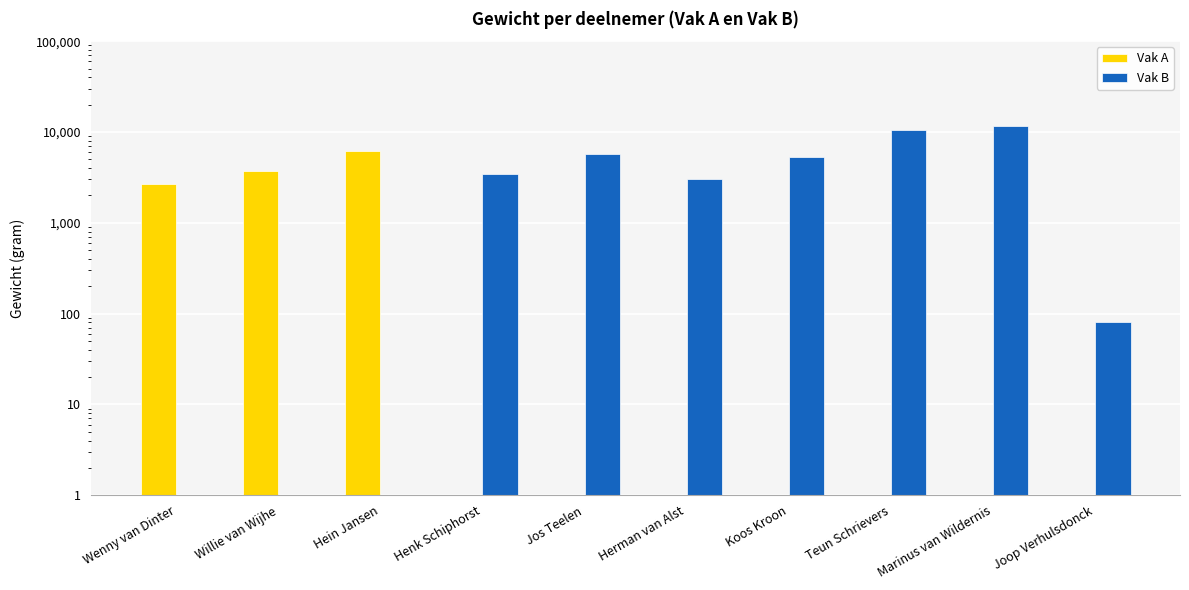

Rank the series at Koos Kroon from lowest to highest value.

Vak A, Vak B